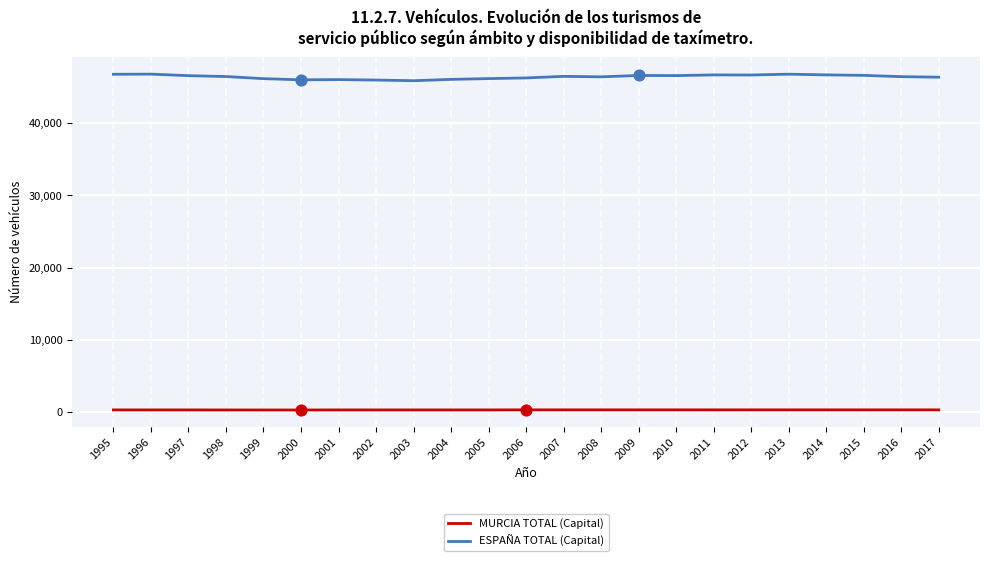

Which series has the largest total across all categories?

ESPAÑA TOTAL (Capital)